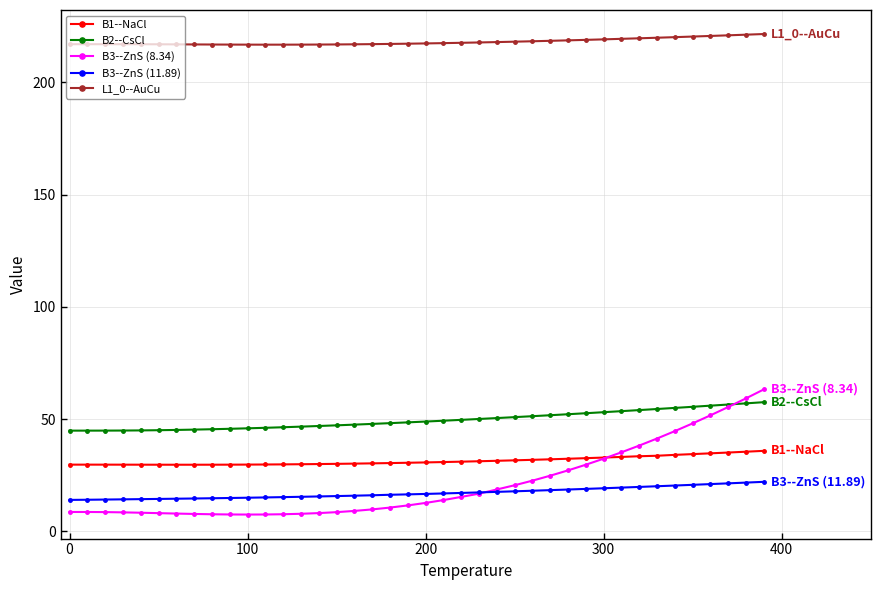

Which series has the largest total across all categories?

L1_0--AuCu